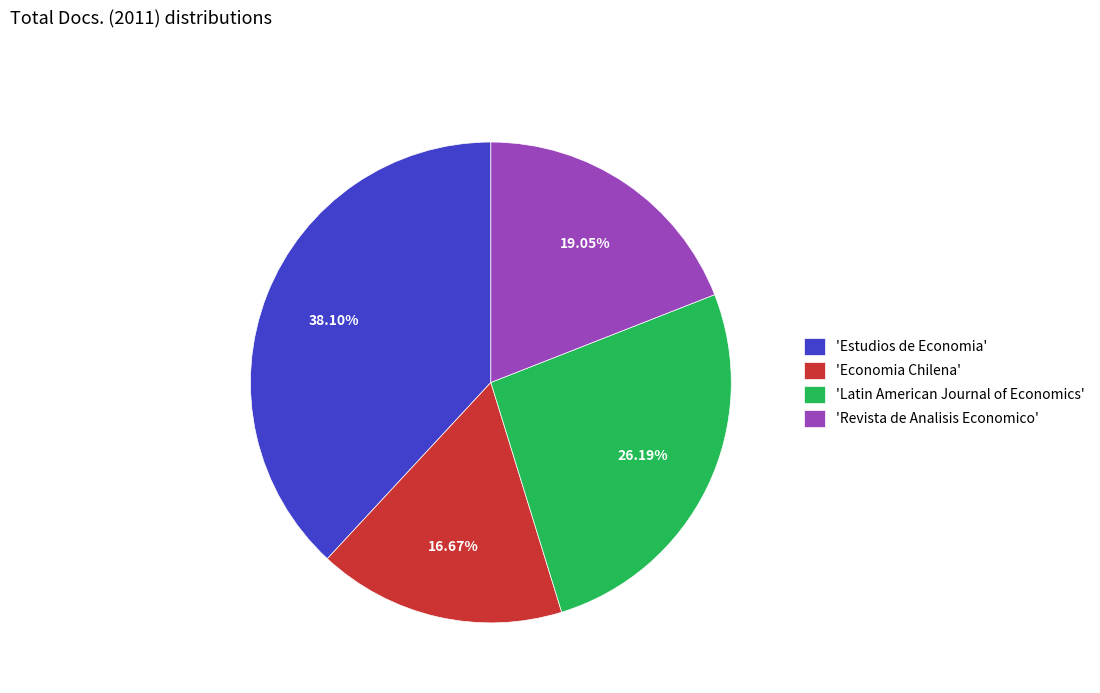

To the nearest percent, what is the difference between the largest and smallest slice percentages?

21%